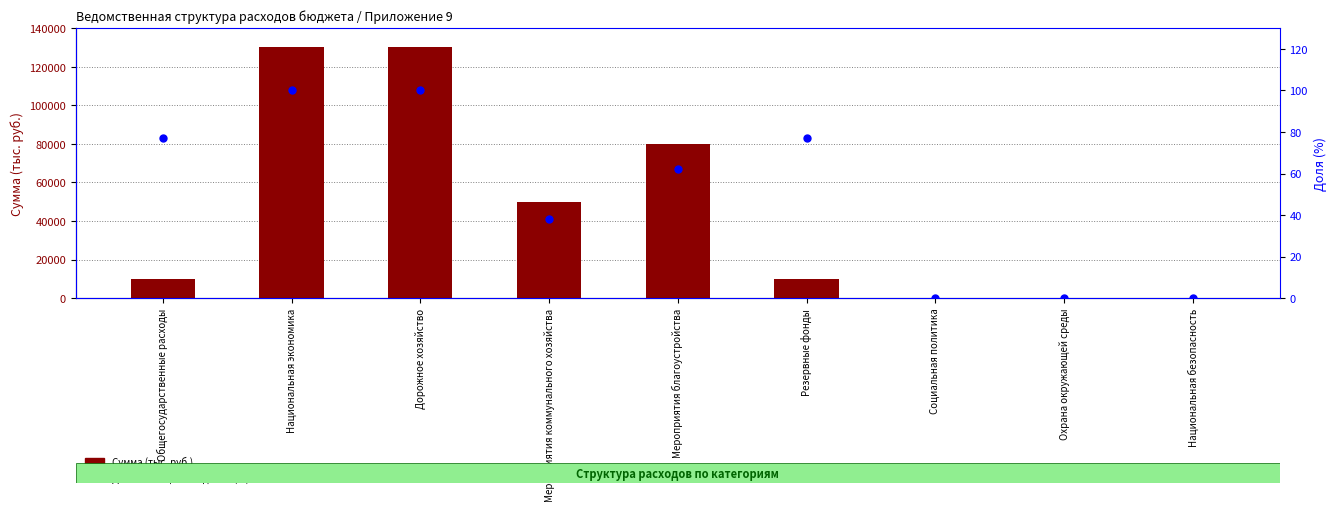

Is the value of Сумма (тыс. руб.) at Резервные фонды greater than the value of Доля от общего бюджета (%) at Социальная политика?

Yes